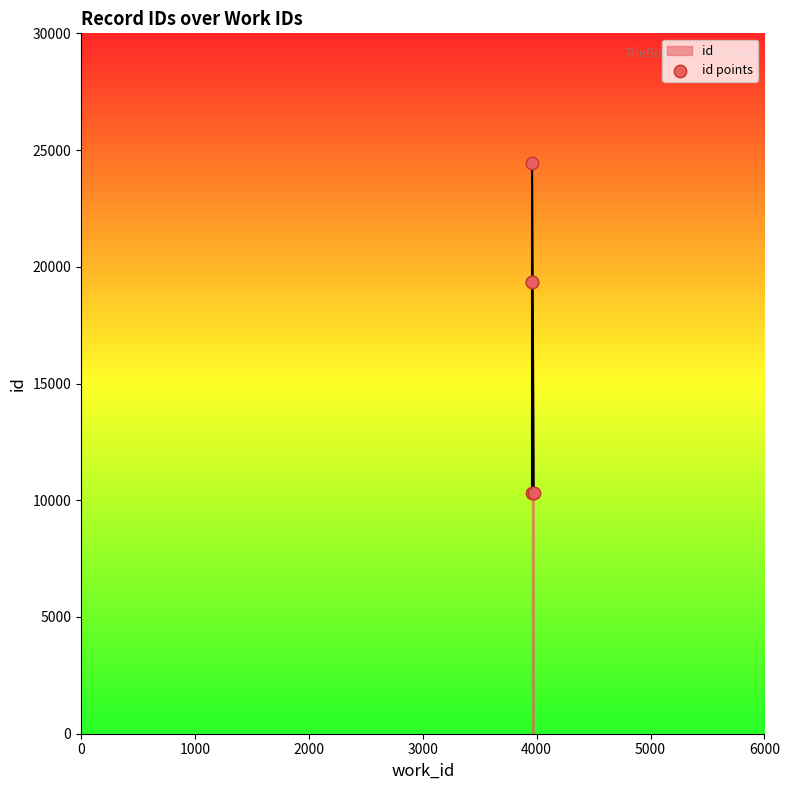

What is the change in value from 2000 to 4000?

+5099